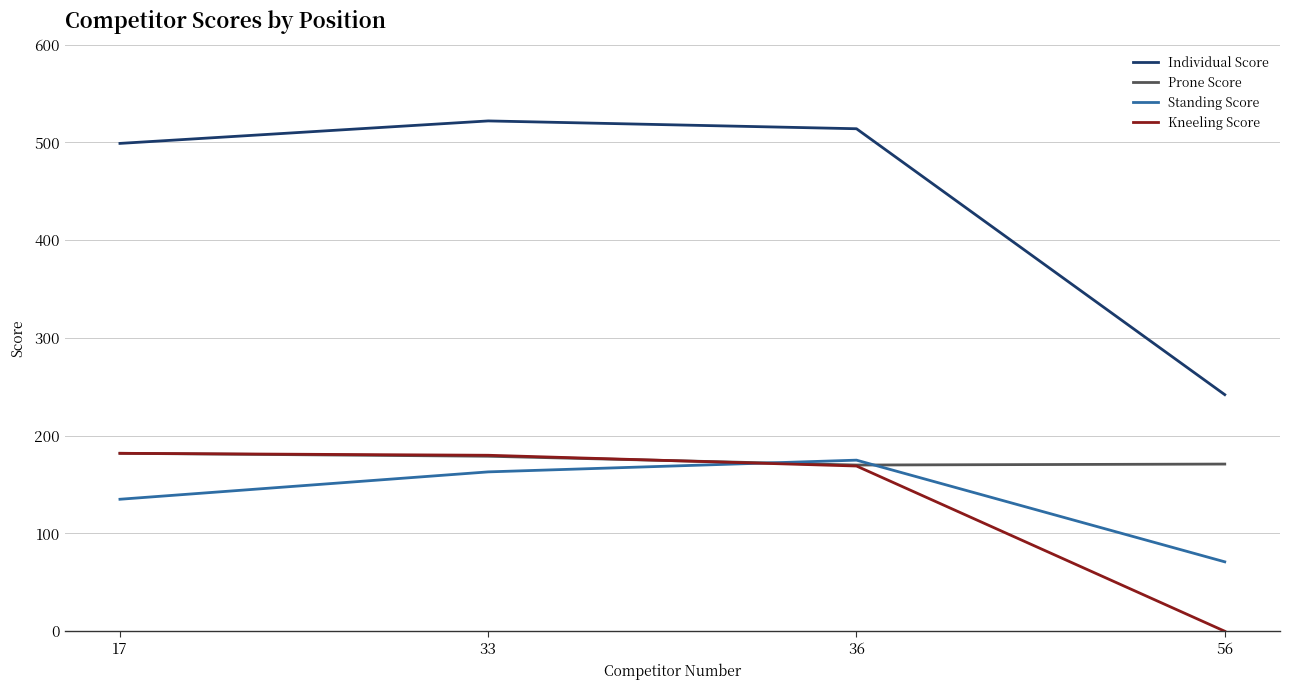

What is the approximate value of Individual Score at 17, to the nearest 10?

500